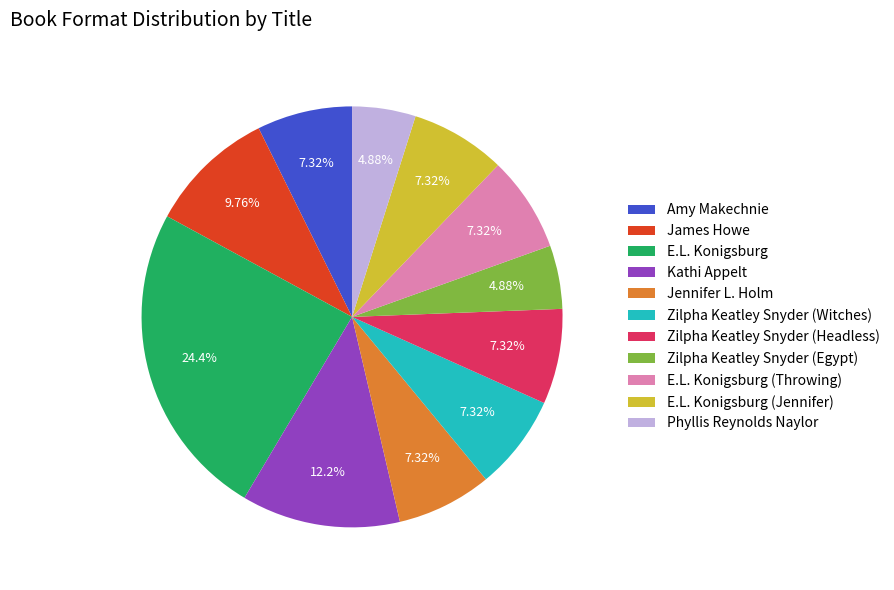

Is it true that Zilpha Keatley Snyder (Headless) is 1% of the pie?

False